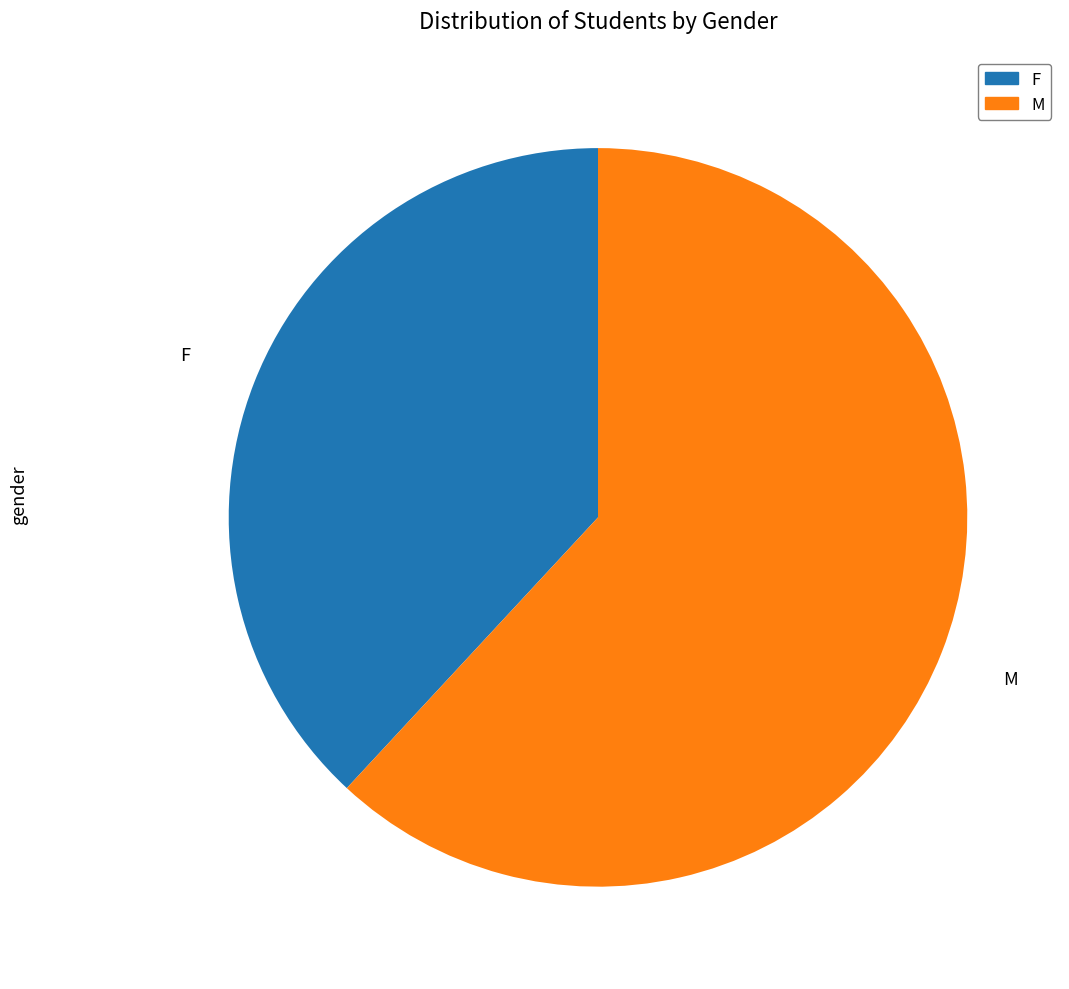

Does any single category account for the majority?

Yes